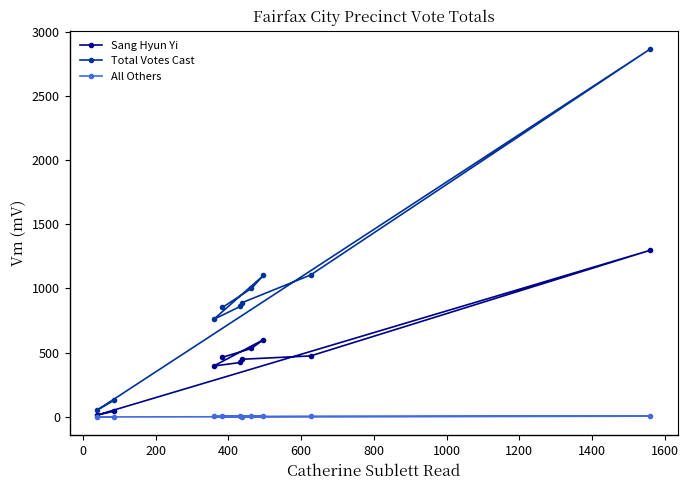

List the series in order of their peak value, lowest first.

All Others, Sang Hyun Yi, Total Votes Cast